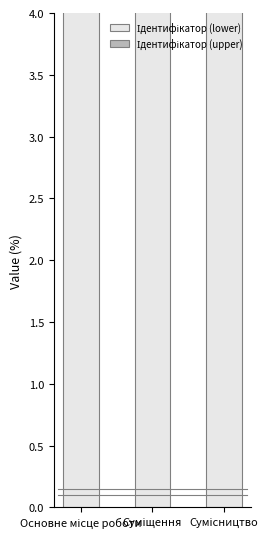

List the series in order of their overall mean, lowest first.

Ідентифікатор (upper), Ідентифікатор (lower)